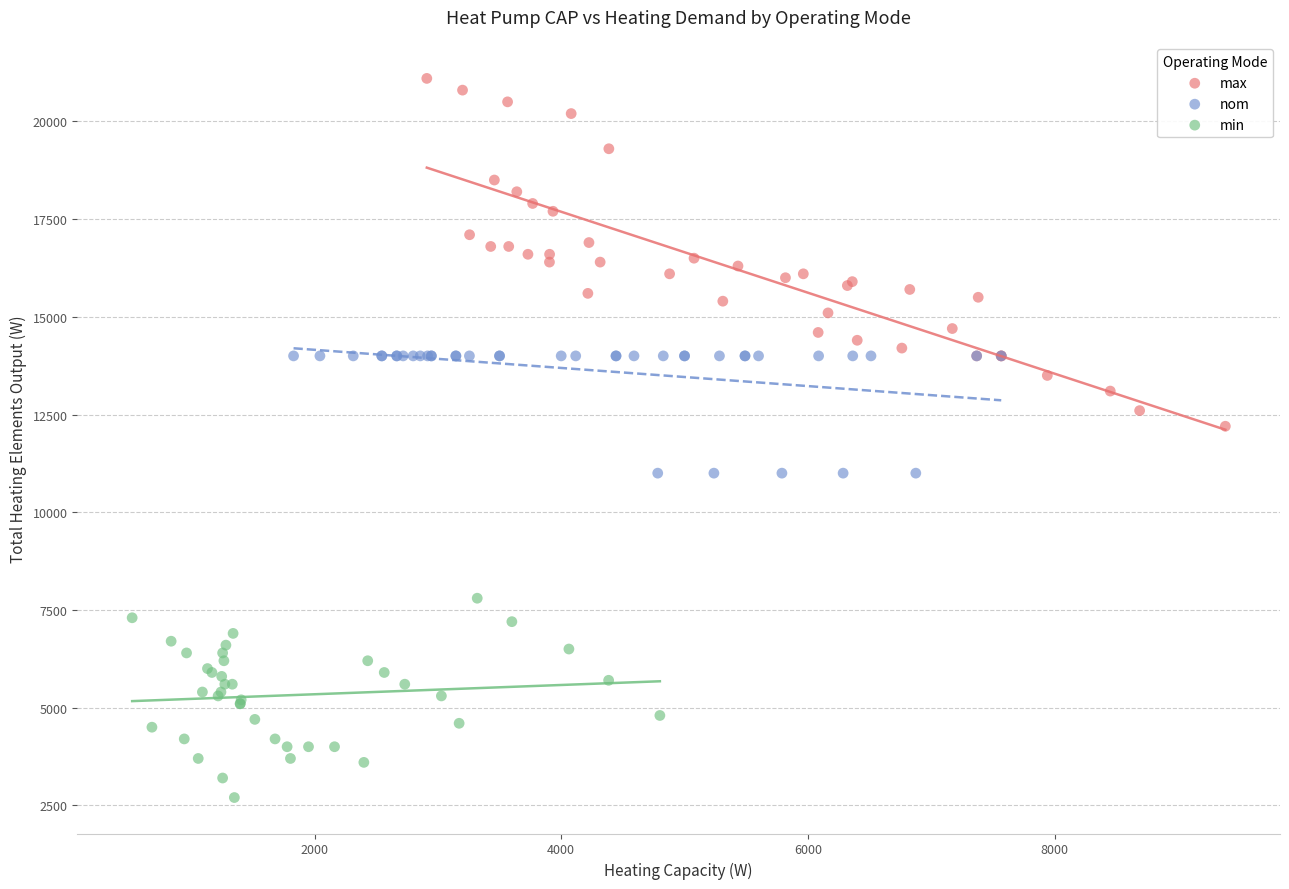

Which series contains the lowest Y value?

min